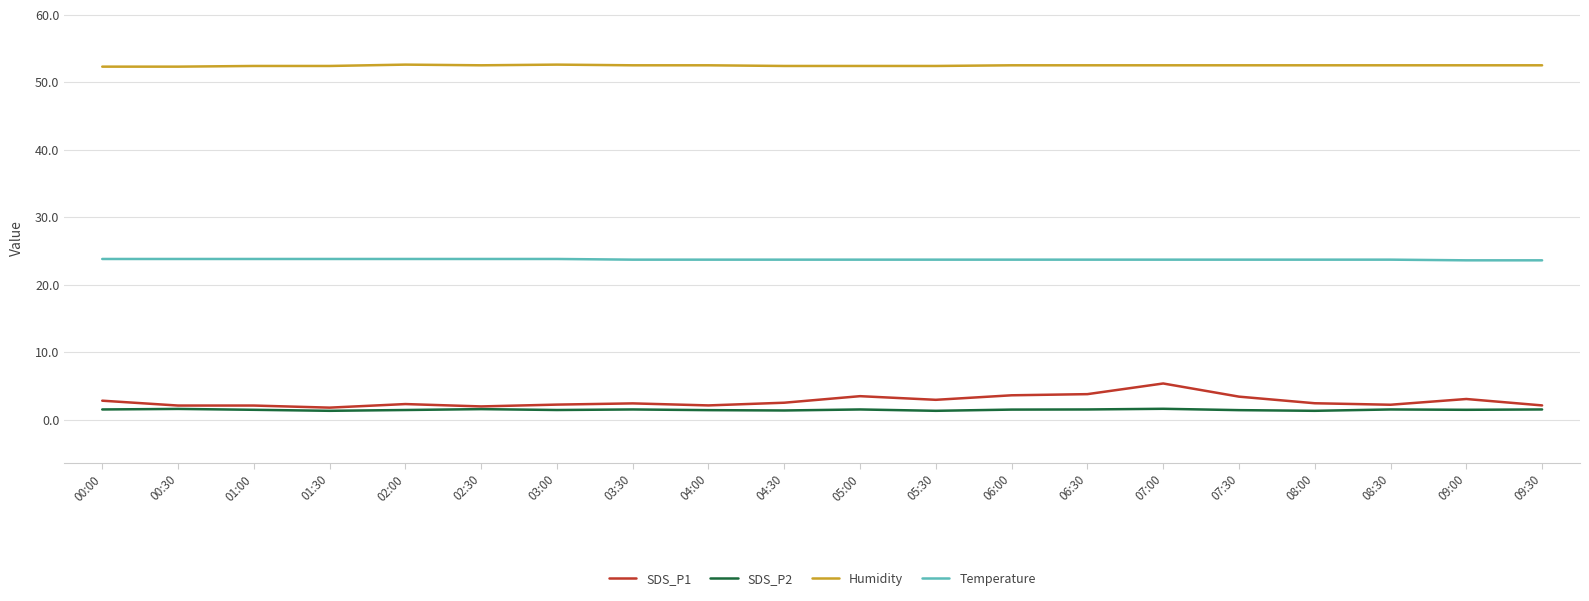

True or false: SDS_P2 and Humidity cross at least once.

False